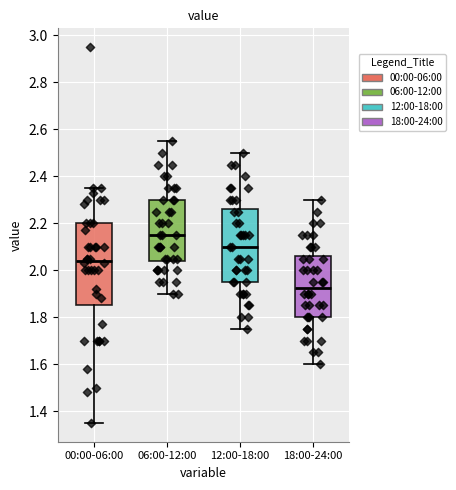

Which box has the highest median line?

06:00-12:00